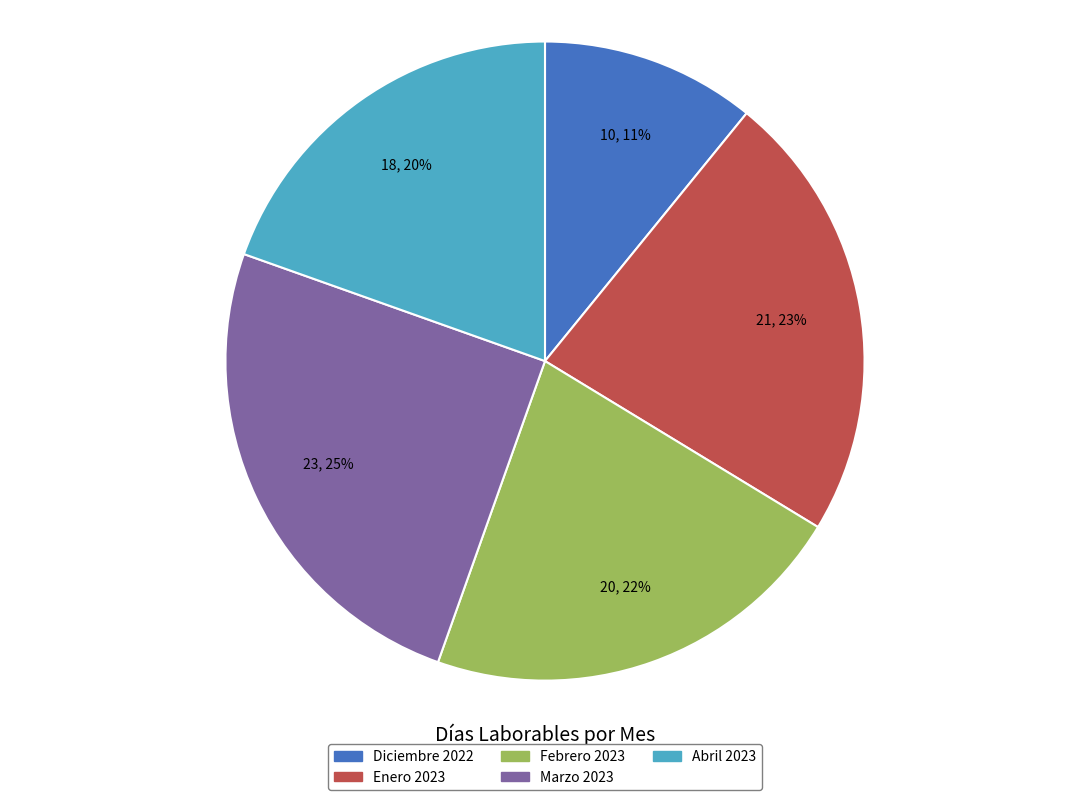

Does Diciembre 2022 account for over 50% of the chart?

No